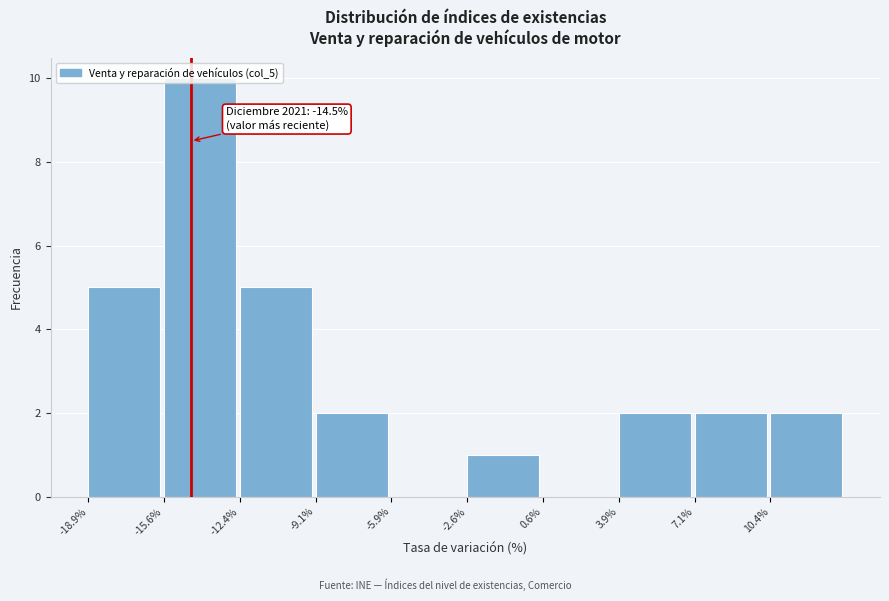

Over which range of the x-axis is the bar tallest?

-15.65 to -12.40